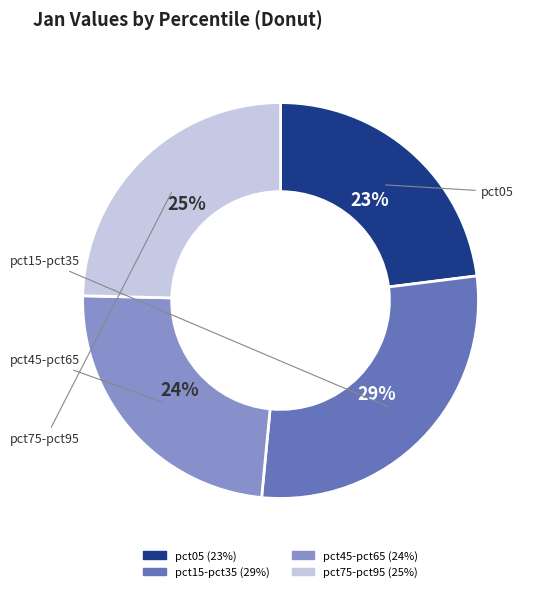

To the nearest percent, what is the difference between the largest and smallest slice percentages?

6%